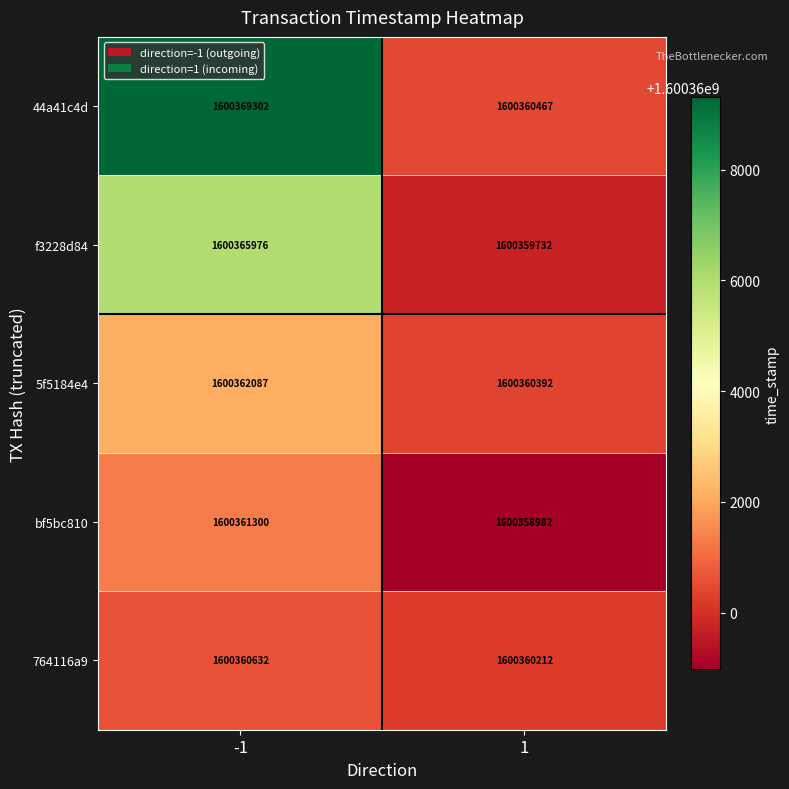

Reading left to right, list all the values displayed in this chart.

44a41c4d: 1600369302	1600360467
f3228d84: 1600365976	1600359732
5f5184e4: 1600362087	1600360392
bf5bc810: 1600361300	1600358982
764116a9: 1600360632	1600360212